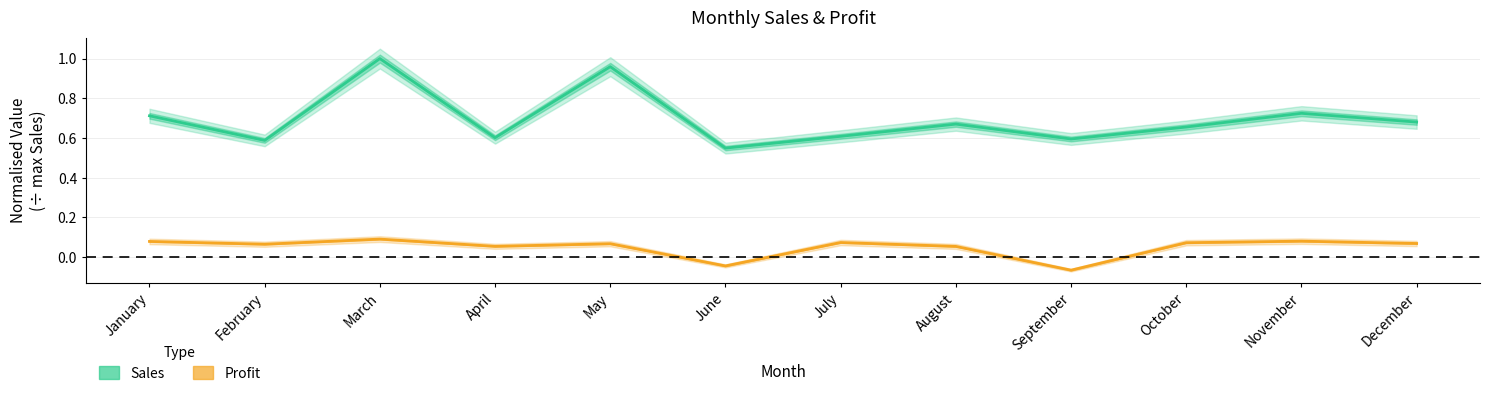

Which has a higher value, December or July?

December